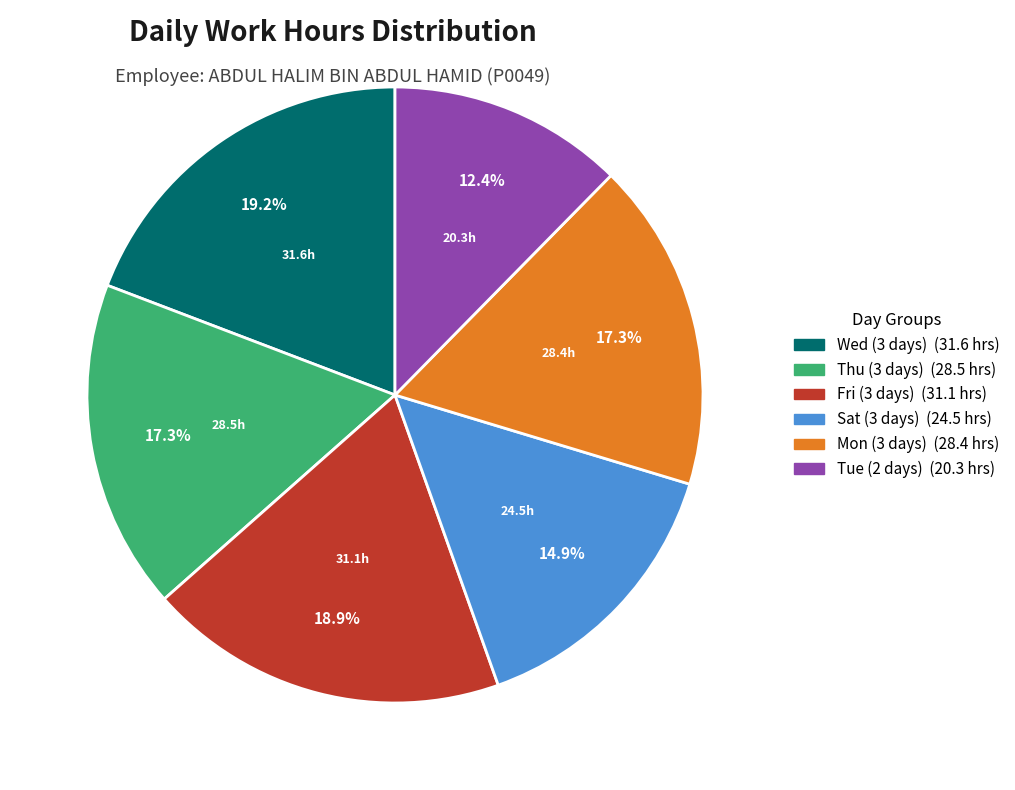

Is there any slice that represents more than half of the pie?

No